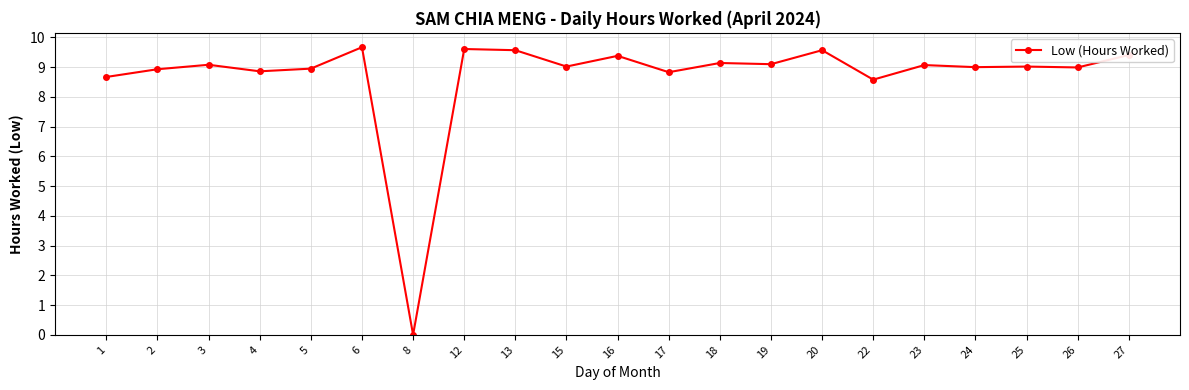

True or false: there are more than 2 points higher than both neighbors.

True